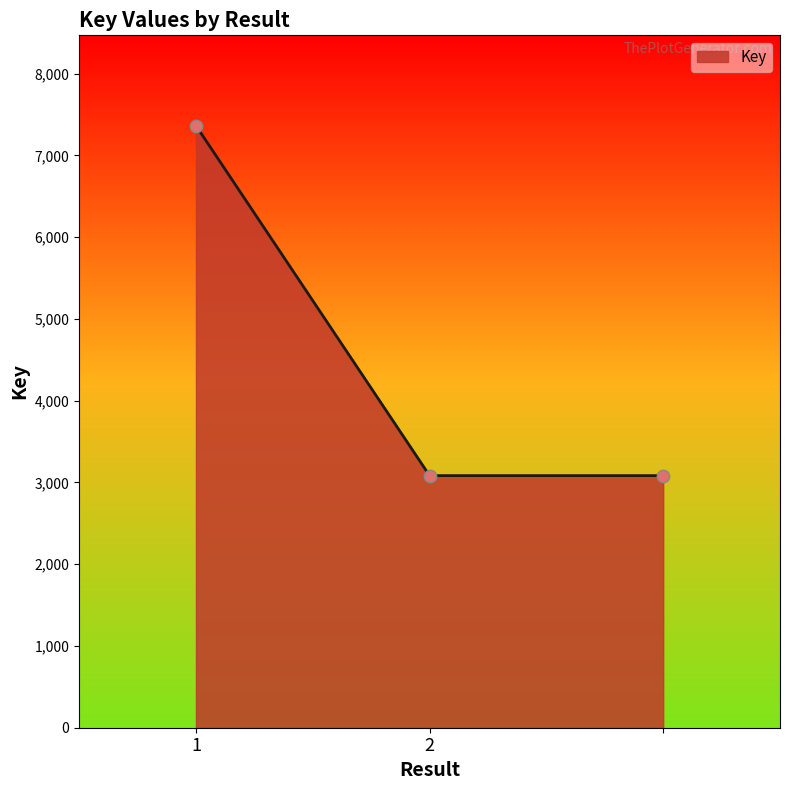

What is the sum of all values?

13529